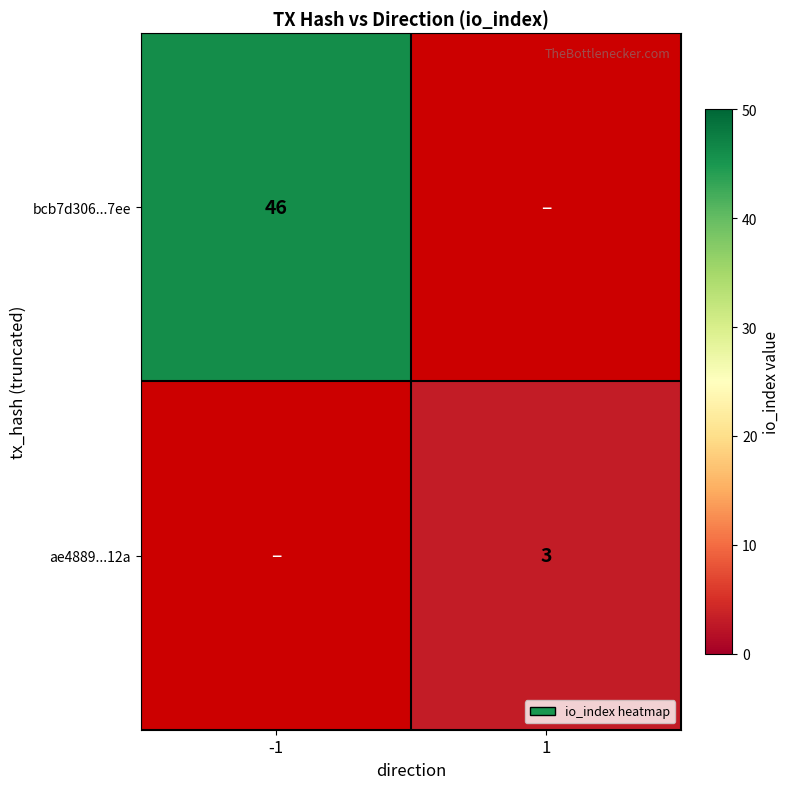

Count the number of categories in the chart.

2